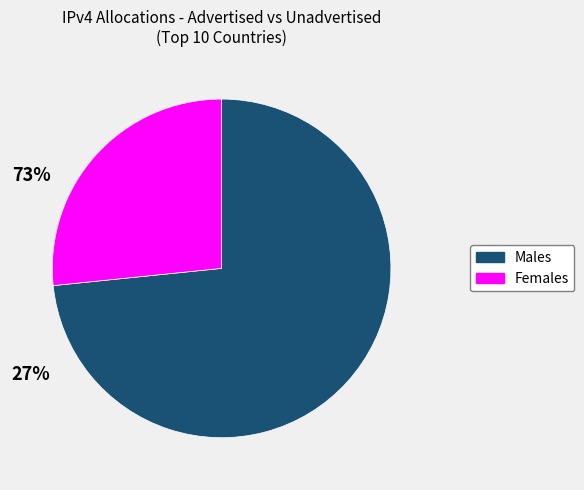

How many slices are in this pie chart?

2